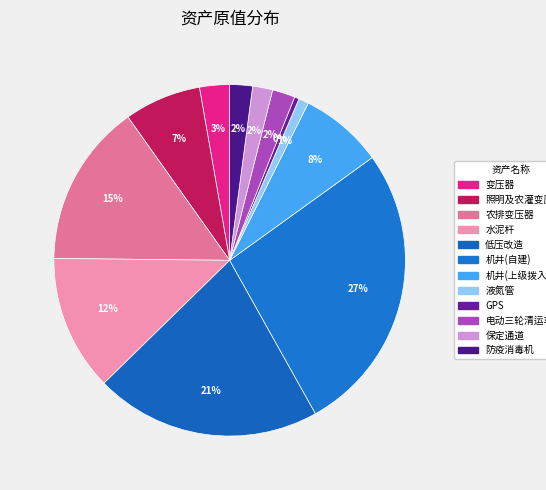

What is the largest slice in the pie chart?

机井(自建)